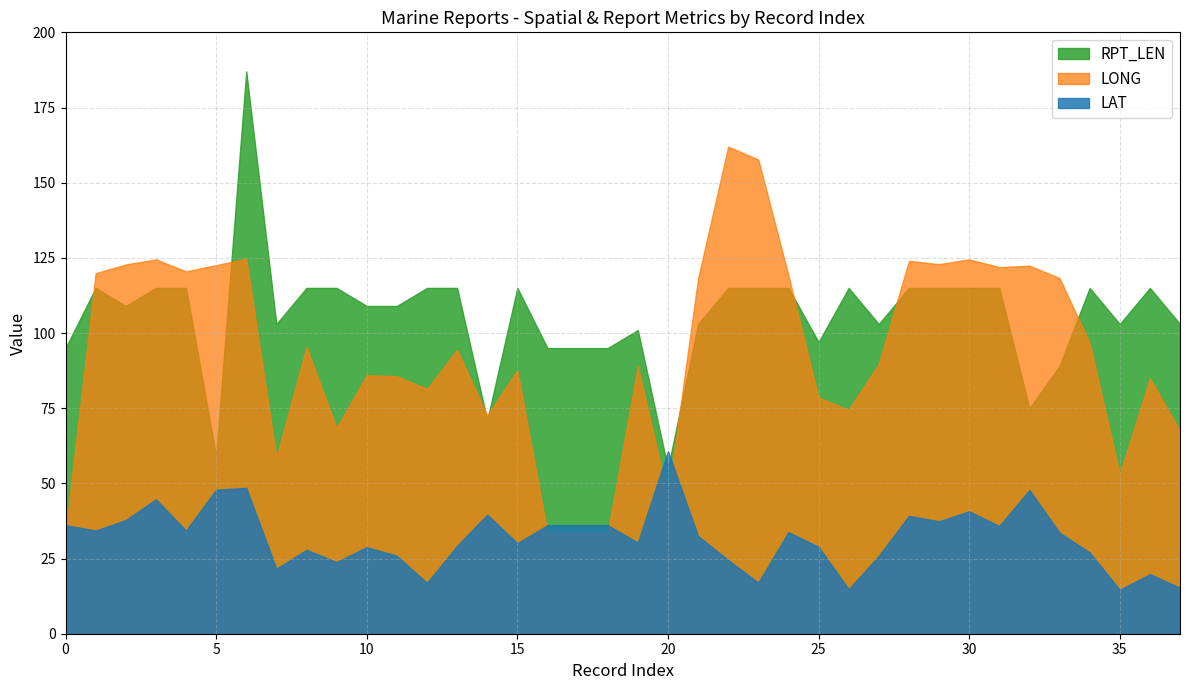

Which series has the largest range (max minus min)?

RPT_LEN